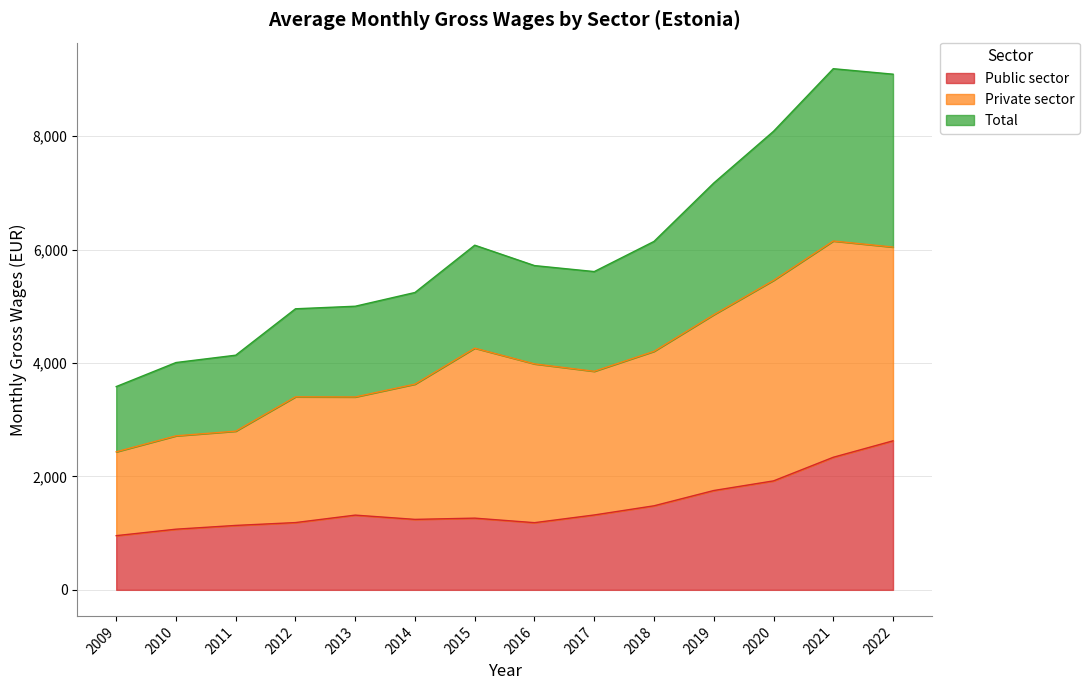

Which series has the largest total across all categories?

Total